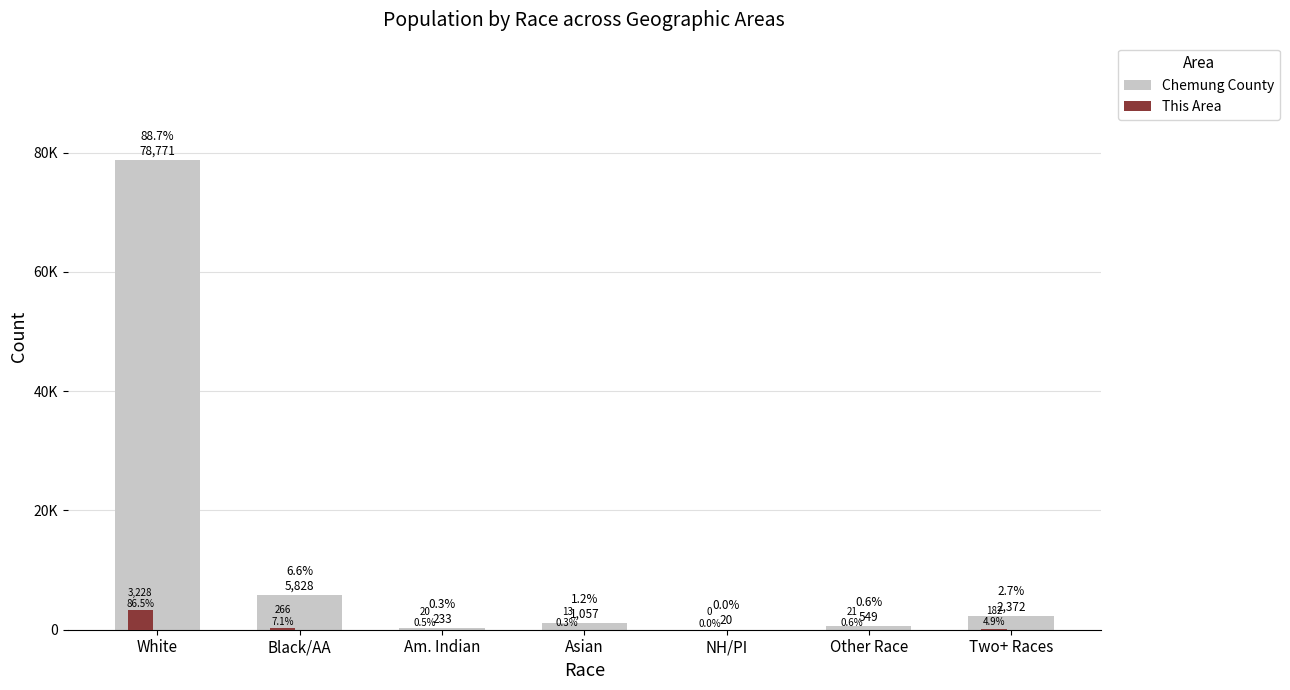

Are the bars grouped side by side (vs. stacked)?

Yes